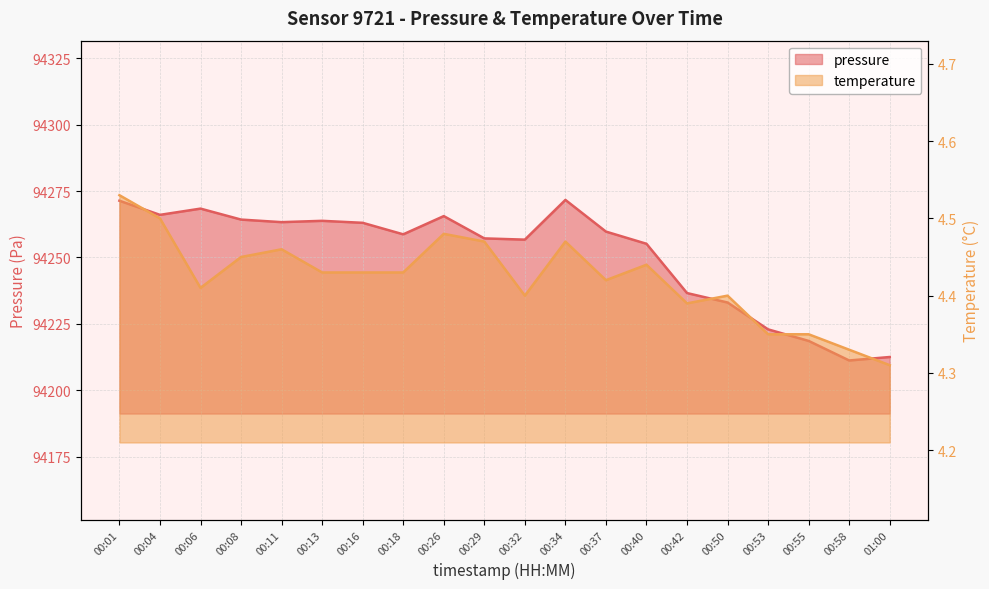

What is the total value across all series at 00:13?

94268.2